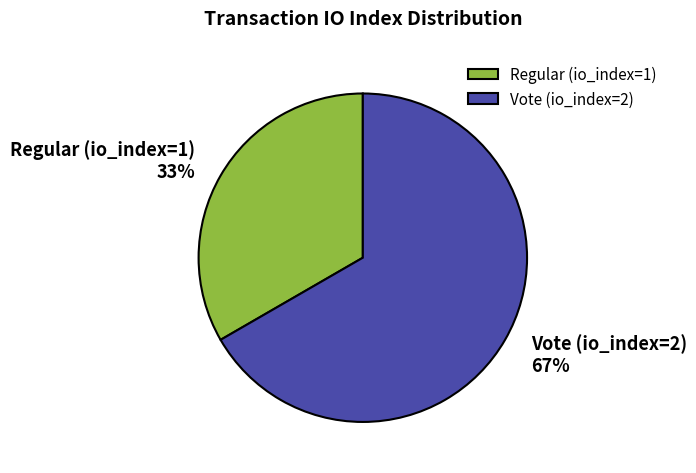

Which category has the smallest portion of the pie?

Regular (io_index=1)